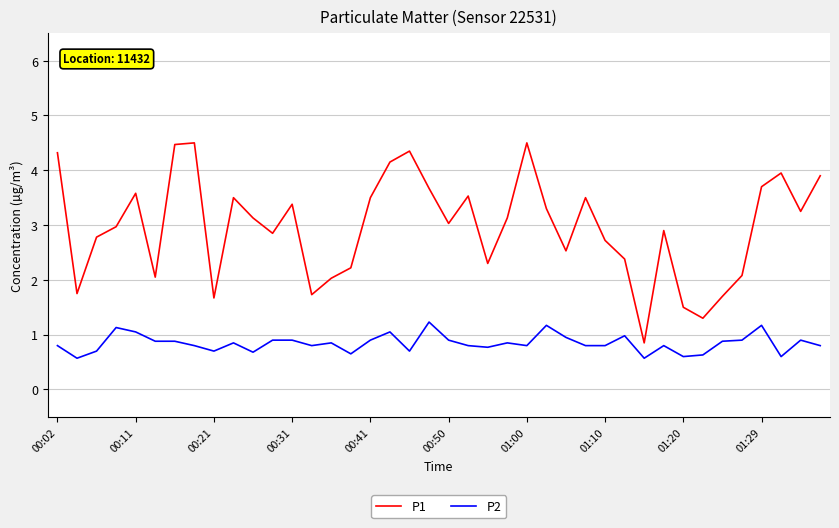

What is the difference between the maximum and second lowest values in the P2 series?

0.7